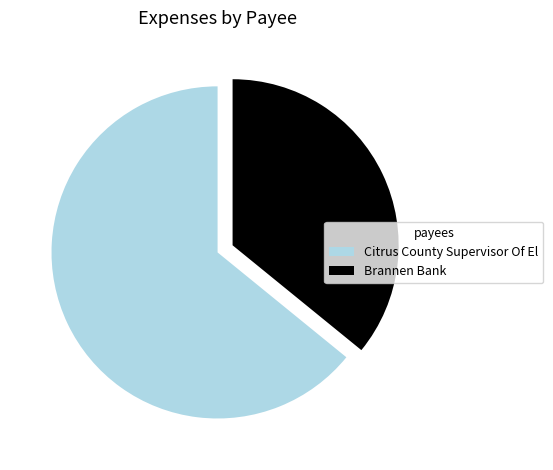

Is the sum of Citrus County Supervisor Of El and Brannen Bank greater than half?

Yes